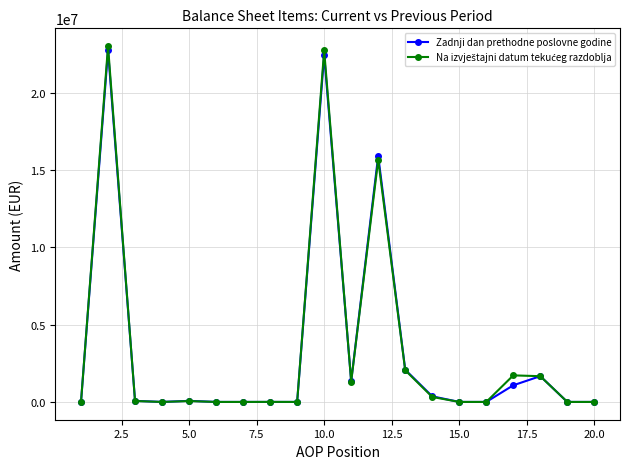

What is the highest value of the Zadnji dan prethodne poslovne godine series?

22760354